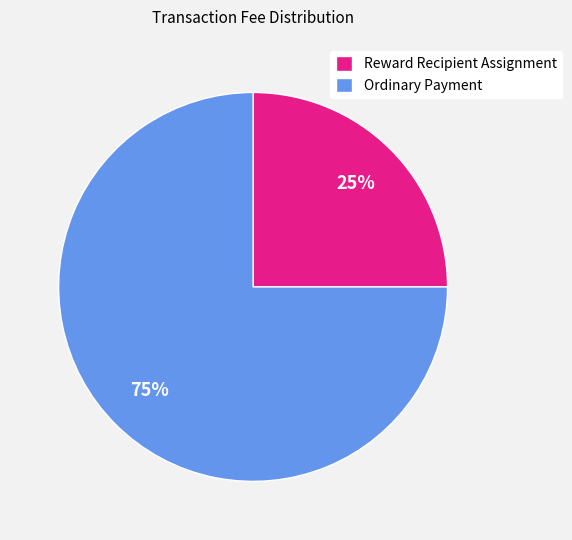

To the nearest percent, what is the difference between the Reward Recipient Assignment and Ordinary Payment slice percentages?

50%